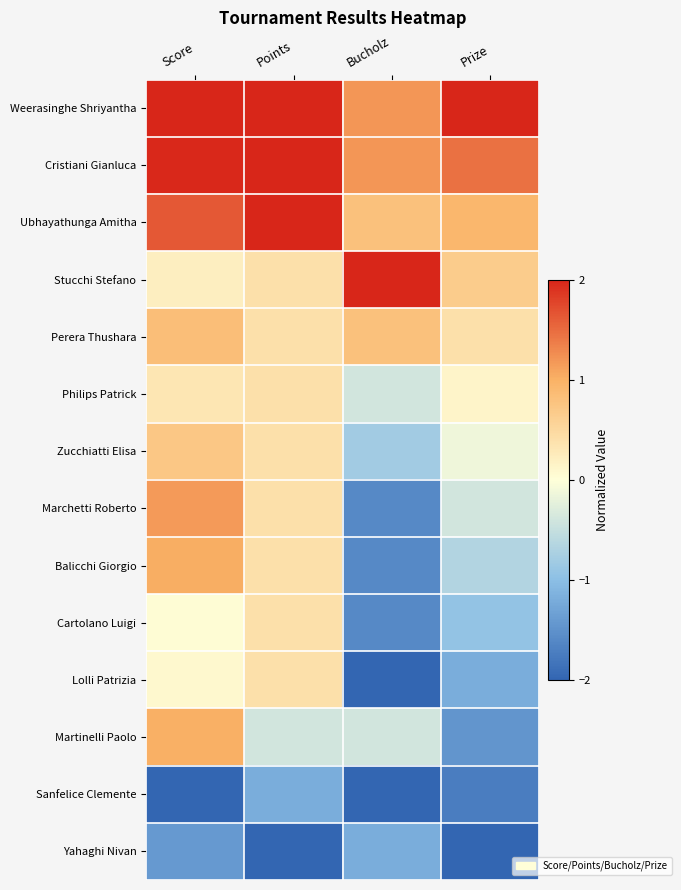

At which category is the sum across all series the highest?

Score